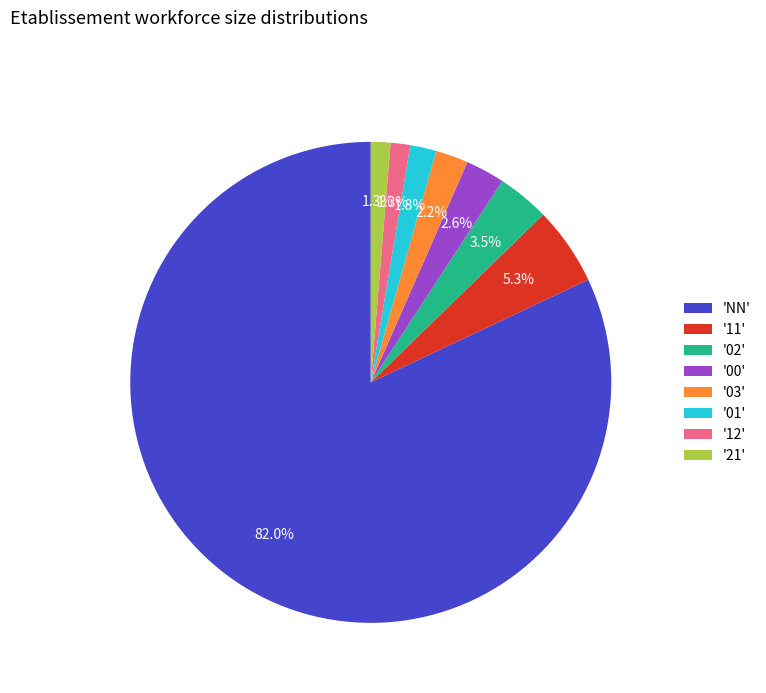

Which has a higher value, '11' or '21'?

'11'